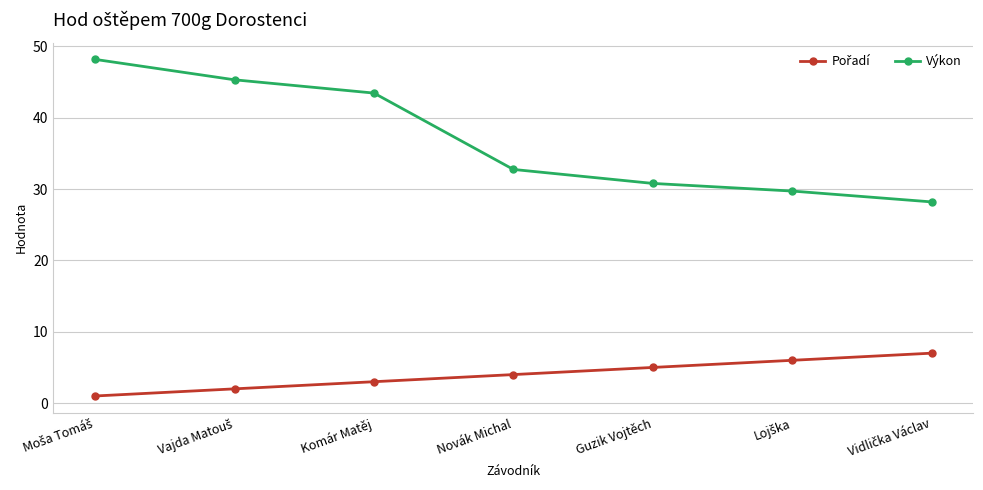

True or false: Výkon has more than 0 points higher than both neighbors.

False